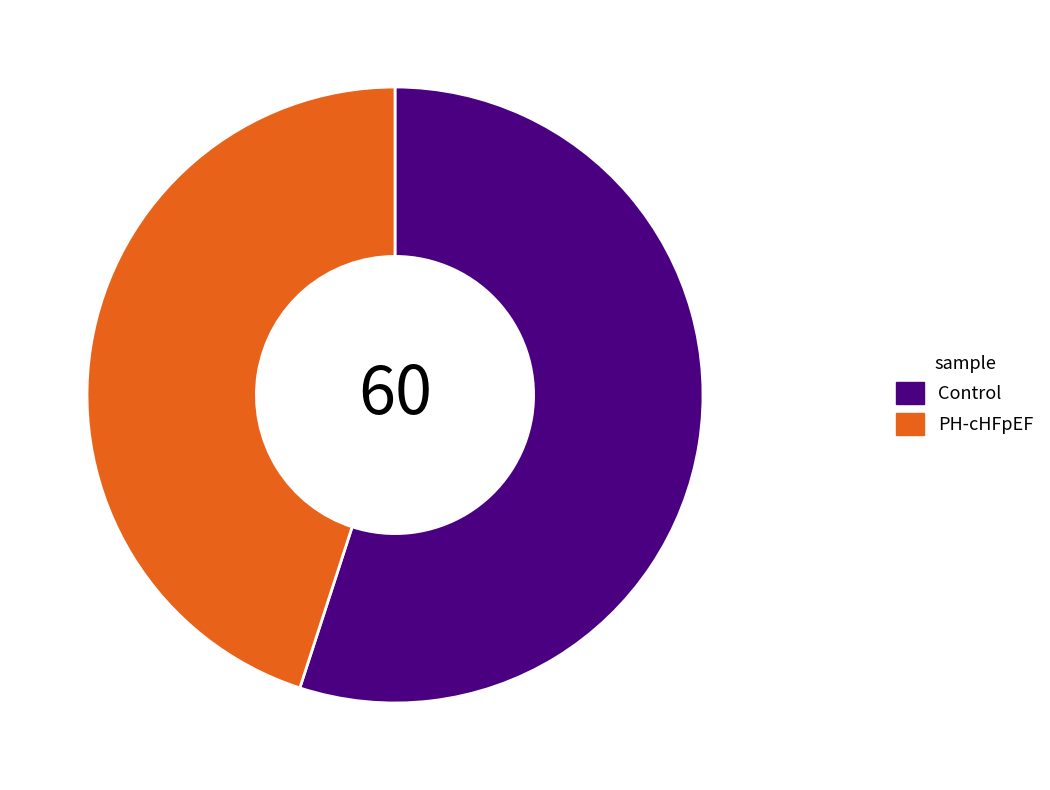

How many segments does this pie chart have?

2